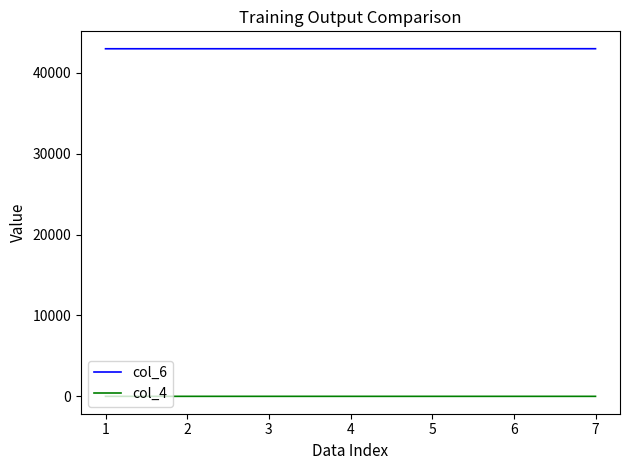

True or false: col_4 and col_6 cross at least once.

False